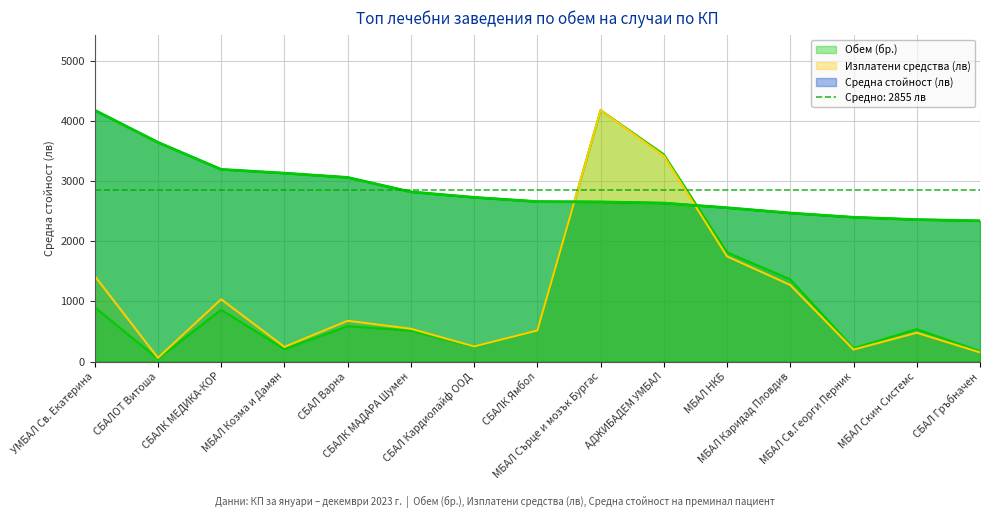

True or false: Изплатени средства (лв) and Обем (бр.) cross at least once.

False